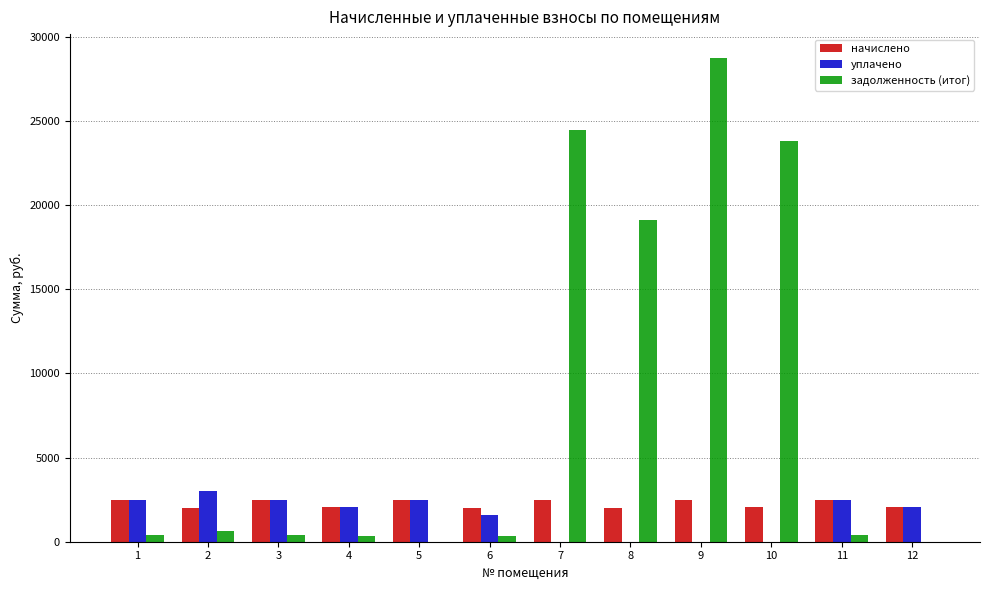

Which series has the largest total across all categories?

задолженность (итог)